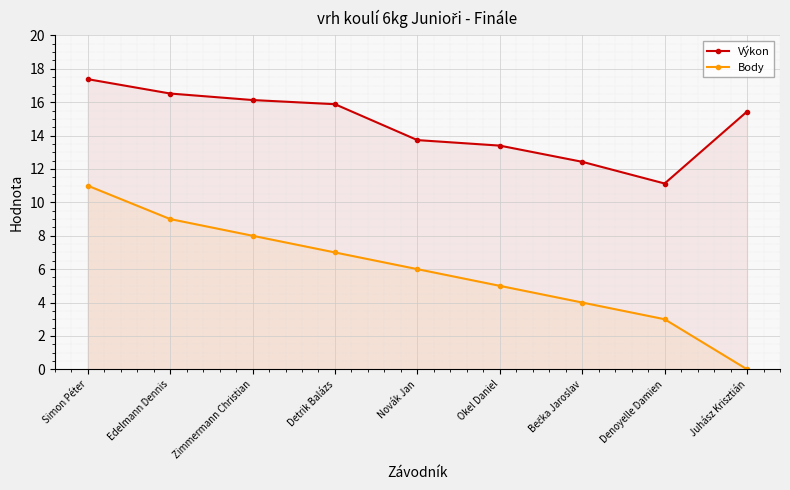

True or false: Body has more than 1 interior local peaks.

False